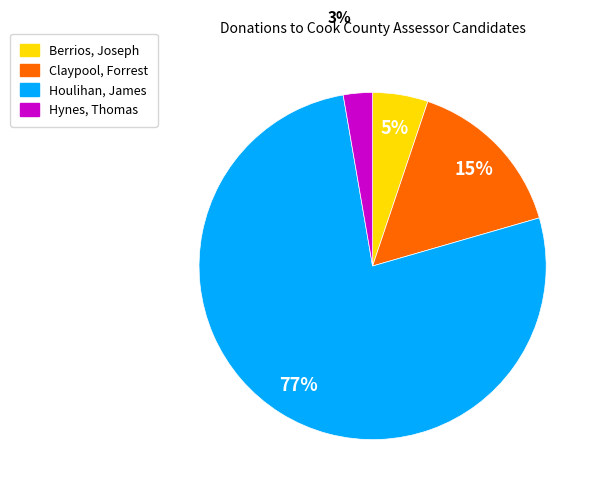

To the nearest percent, what is the average slice percentage?

25%